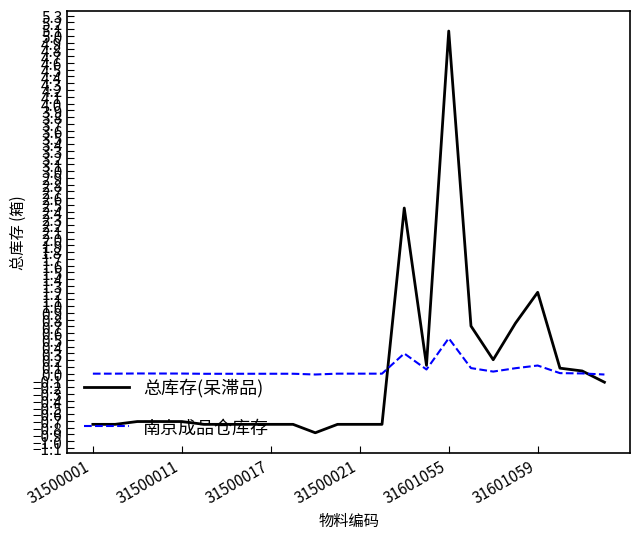

List the series in order of their peak value, lowest first.

南京成品仓库存, 总库存(呆滞品)